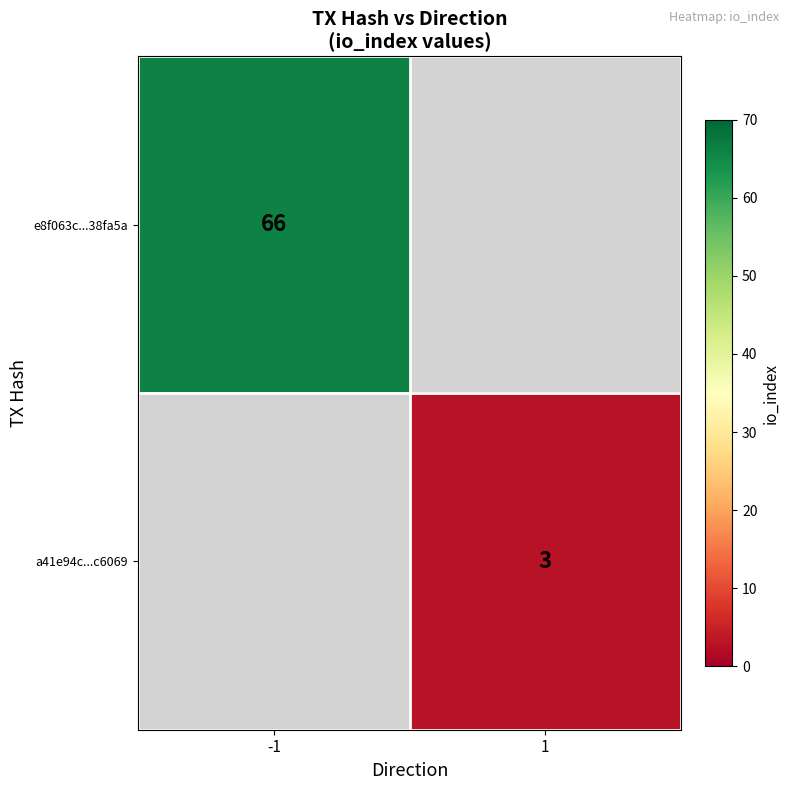

The value of e8f063c...38fa5a at -1 is 36. True or false?

False